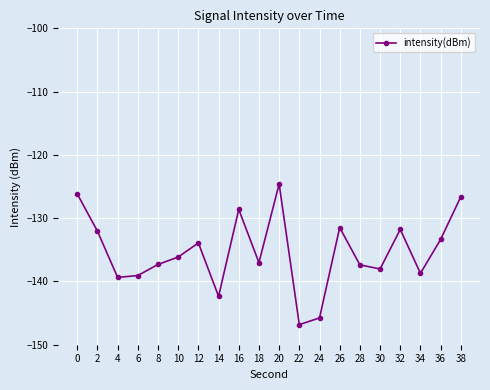

What is the value of the 10th point from the left?

-137.0